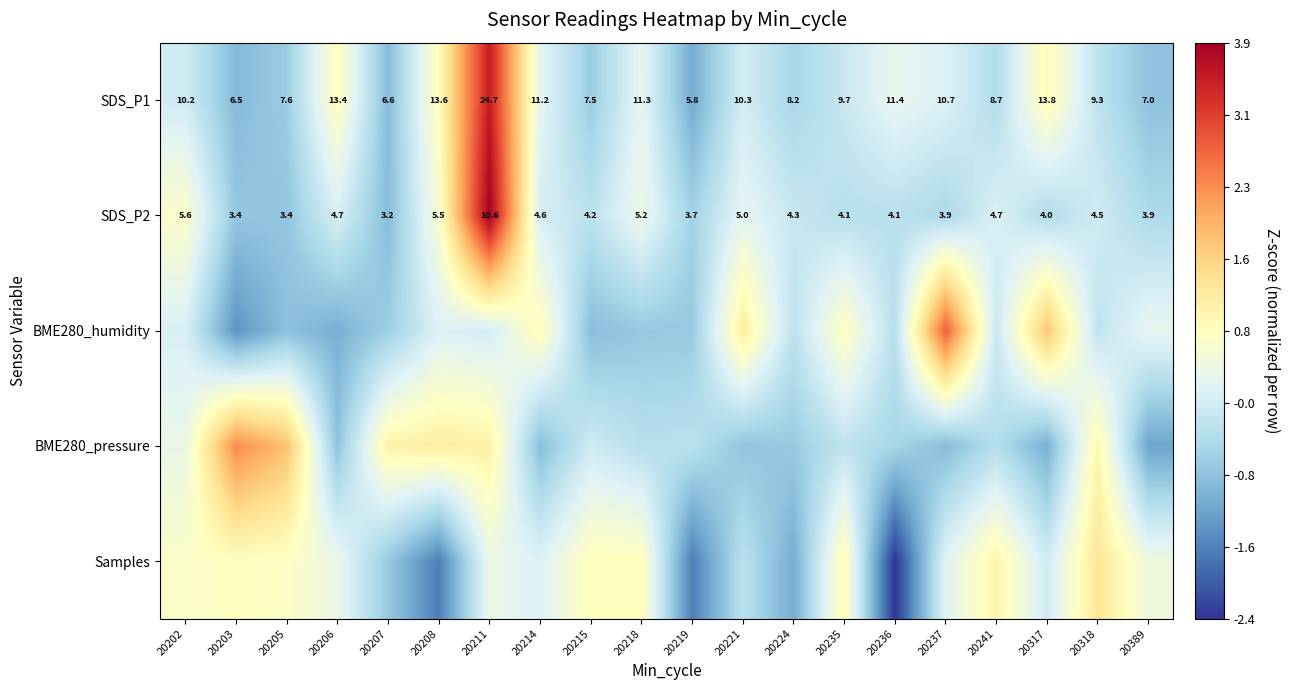

Rank the series by their maximum value, from lowest to highest.

Samples, BME280_pressure, BME280_humidity, SDS_P1, SDS_P2